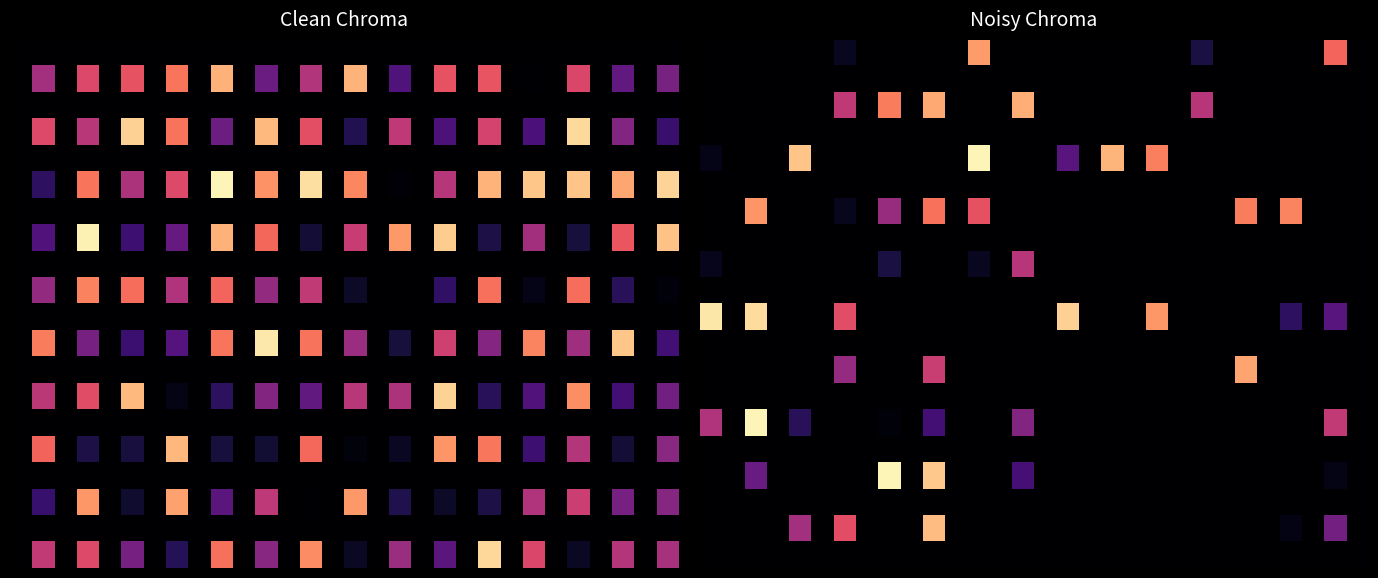

What is the total value across all series at 8?

2.3